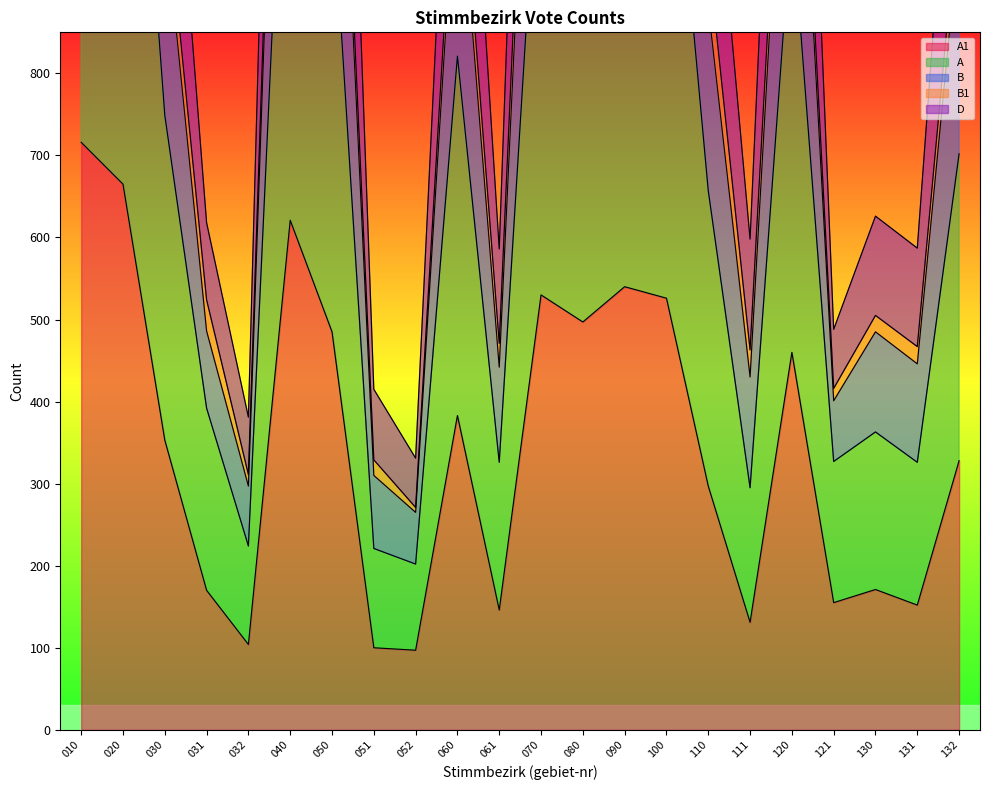

What is the difference between the second highest and second lowest values in the A1 series?

565